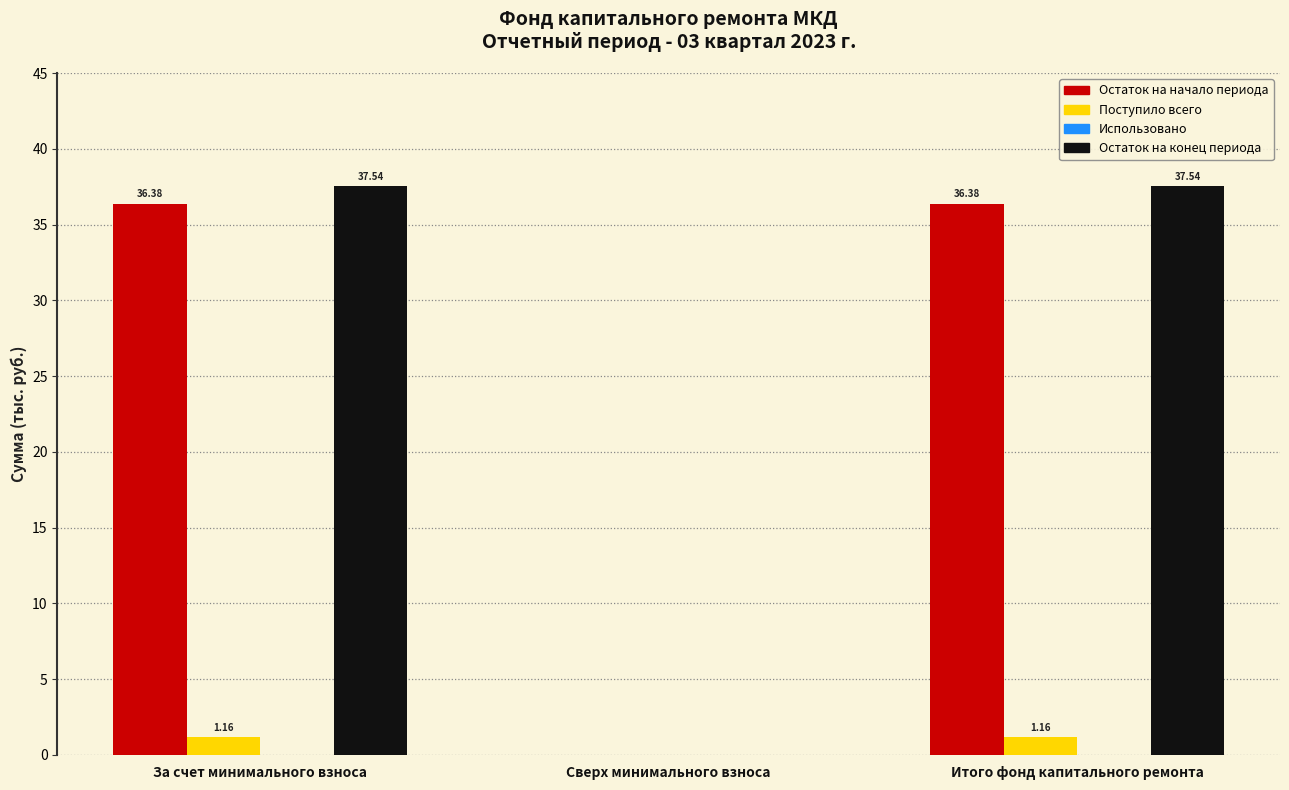

Between За счет минимального взноса and Сверх минимального взноса, which series saw the biggest shift?

Остаток на конец периода